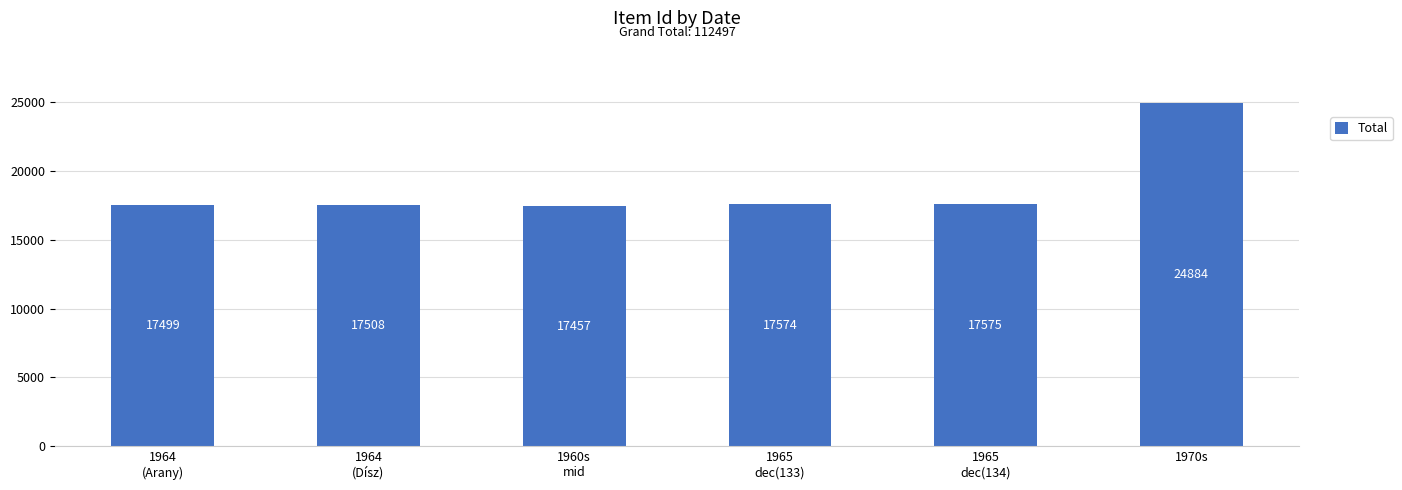

Between 1960s
mid and 1970s, which is larger?

1970s